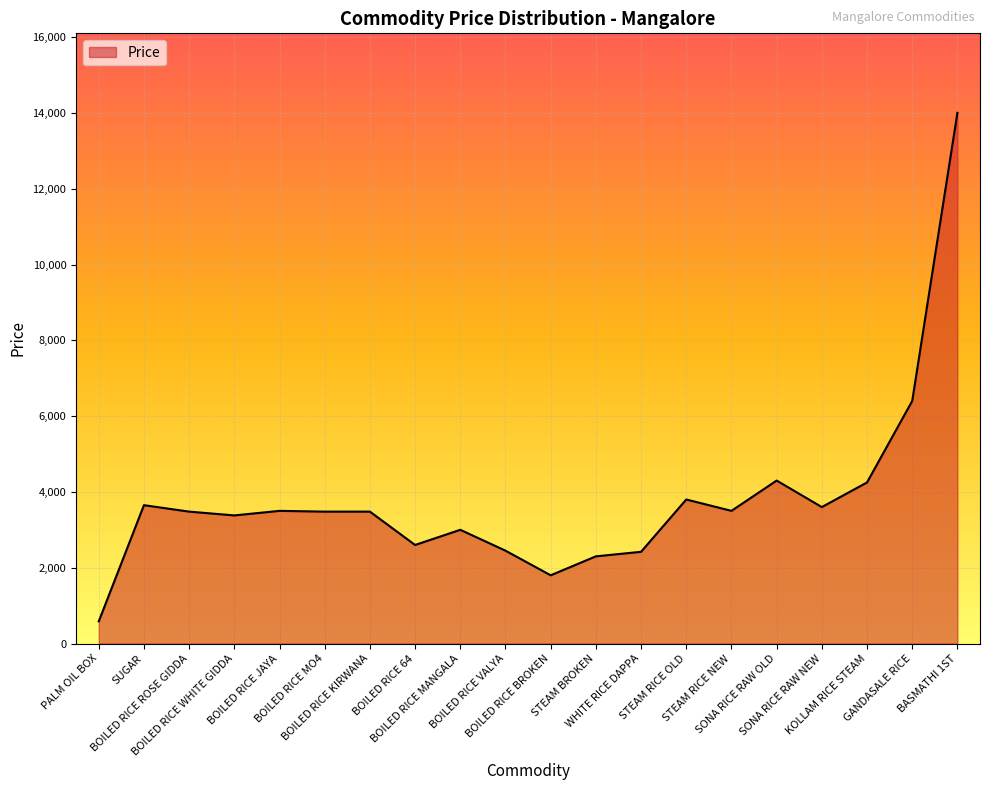

The chart shows a value of 585 at PALM OIL BOX. True or false?

True